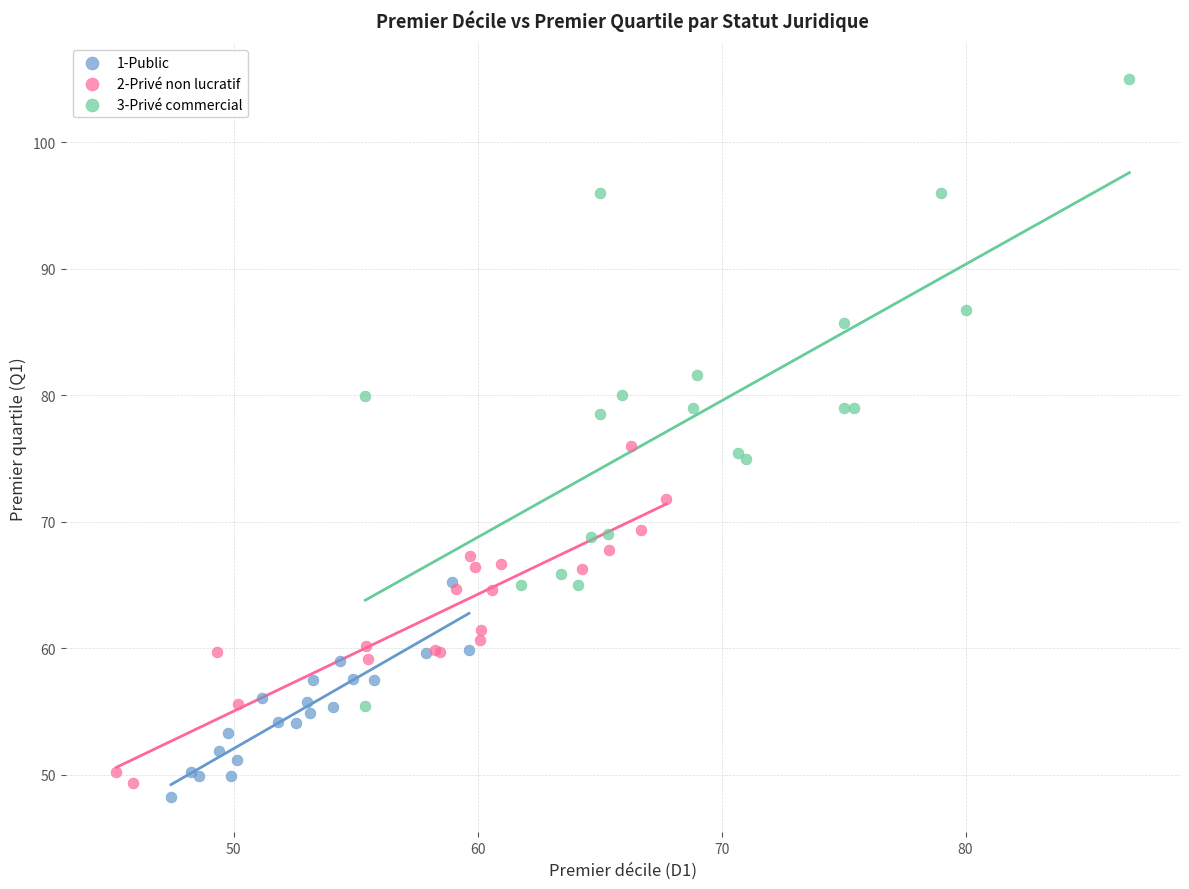

Which series contains the highest Y value?

3-Privé commercial